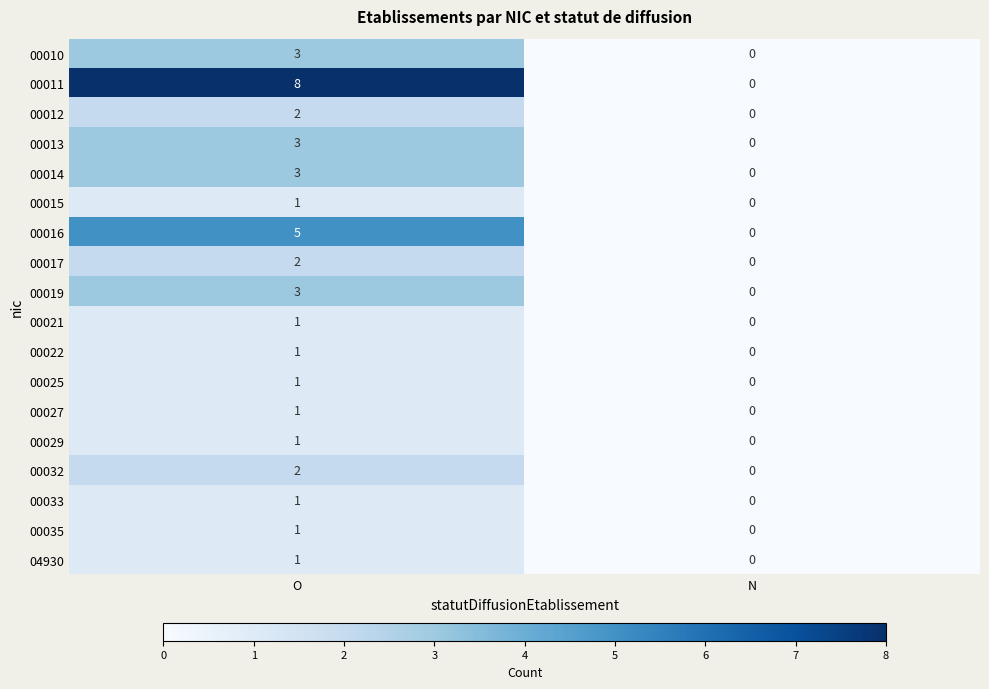

What is the average value of the 00011 series?

4